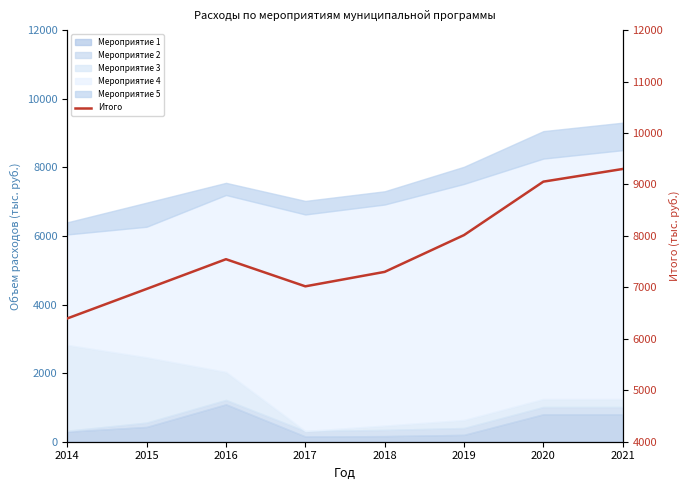

Is it true that the value at 2017 is 11518.2?

False